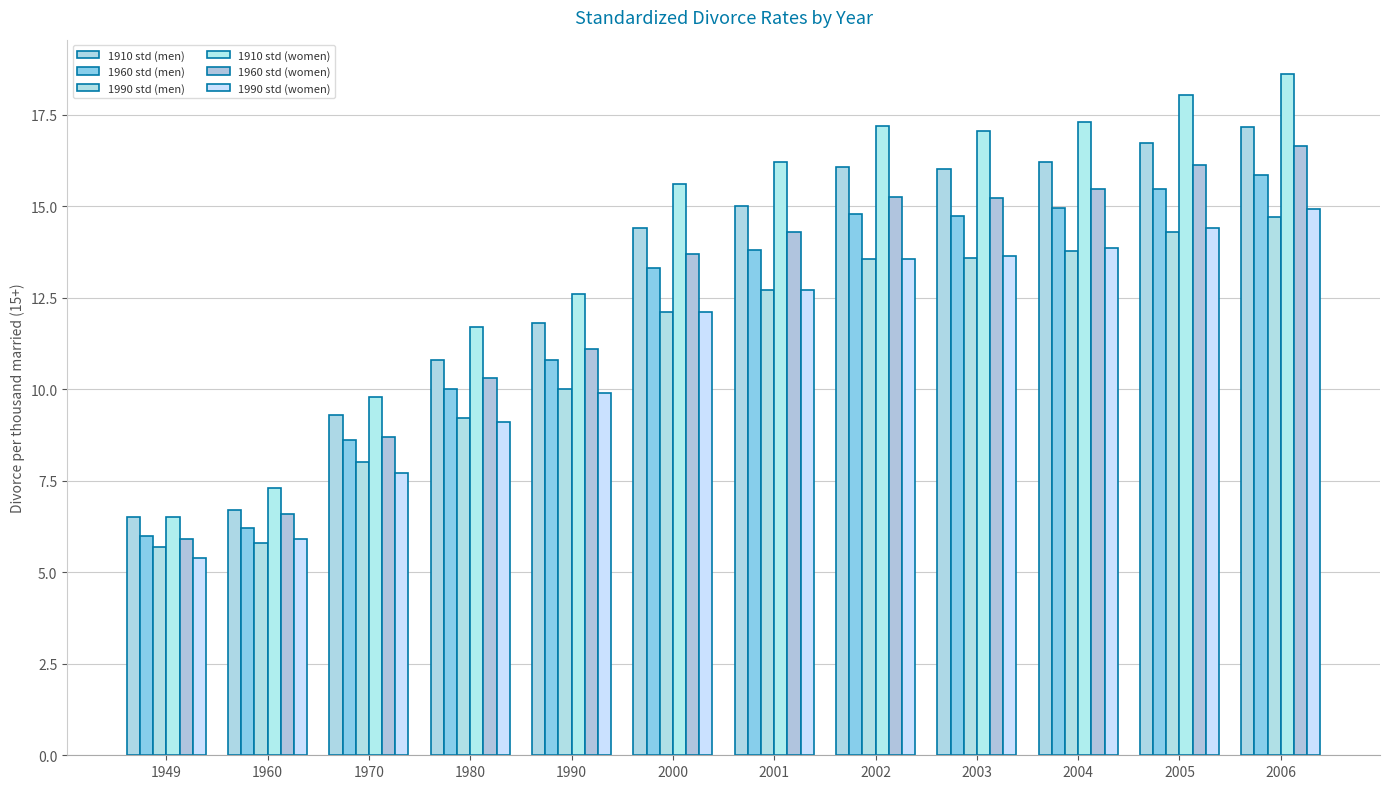

Does the chart contain stacked bars?

No